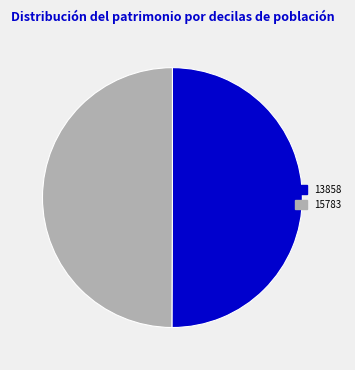

What is the ratio of the value at 13858 to the value at 15783?

1.0